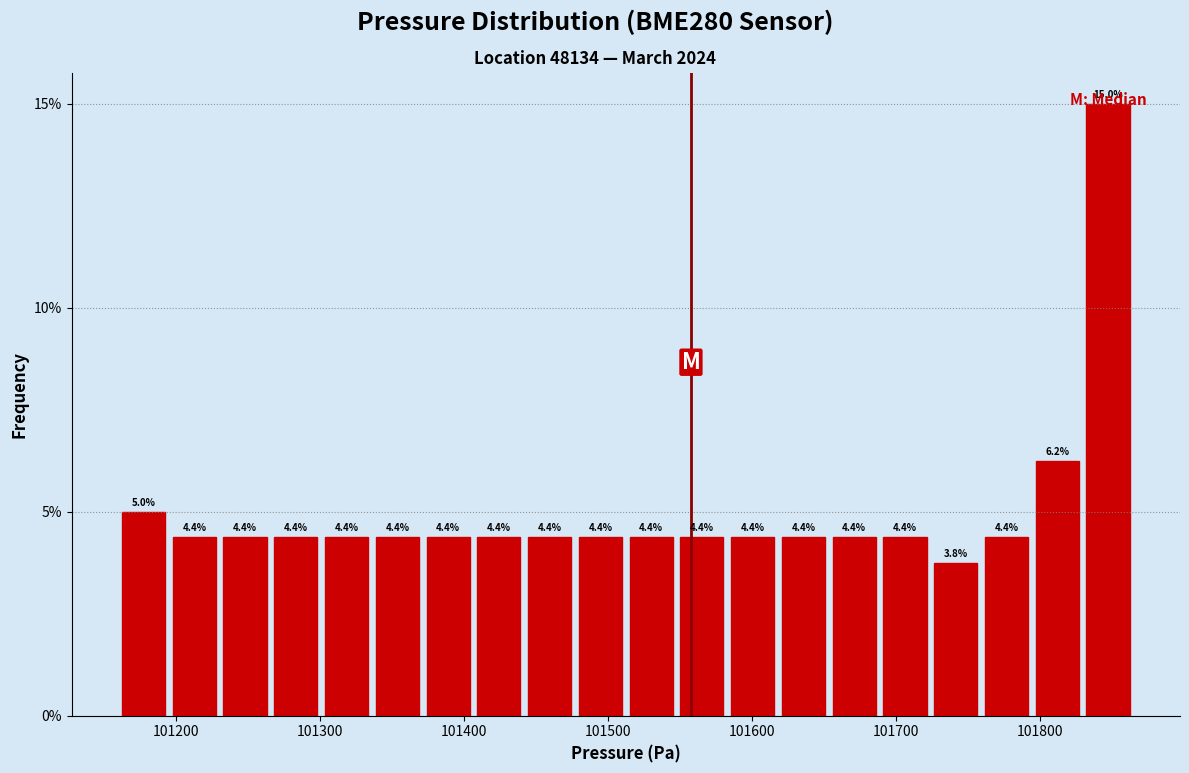

Read against the x-axis, roughly where is the centre of the tallest bar?

101850